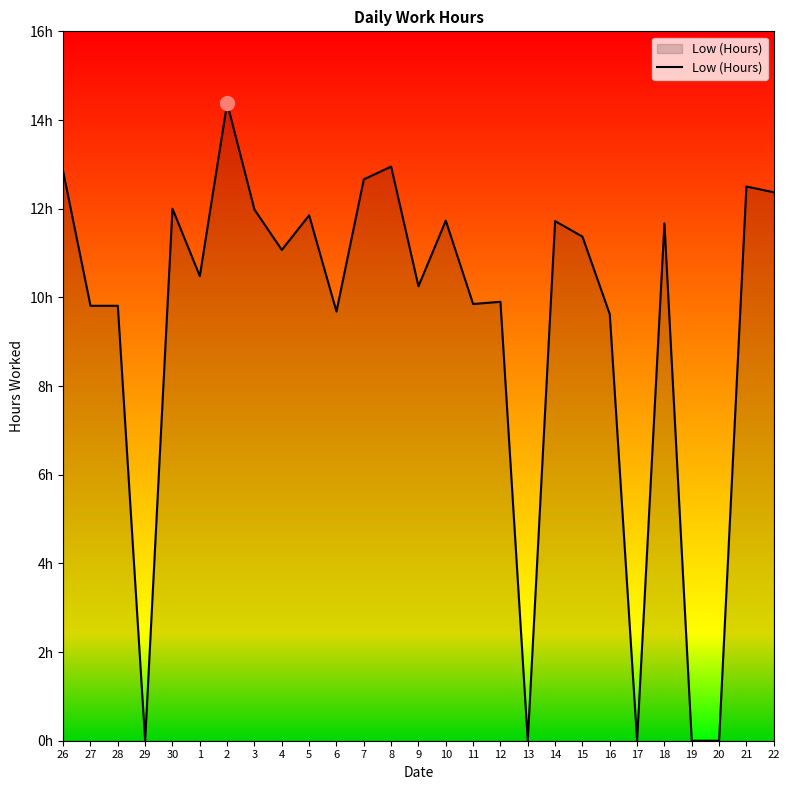

True or false: there are more than 1 points higher than both neighbors.

True